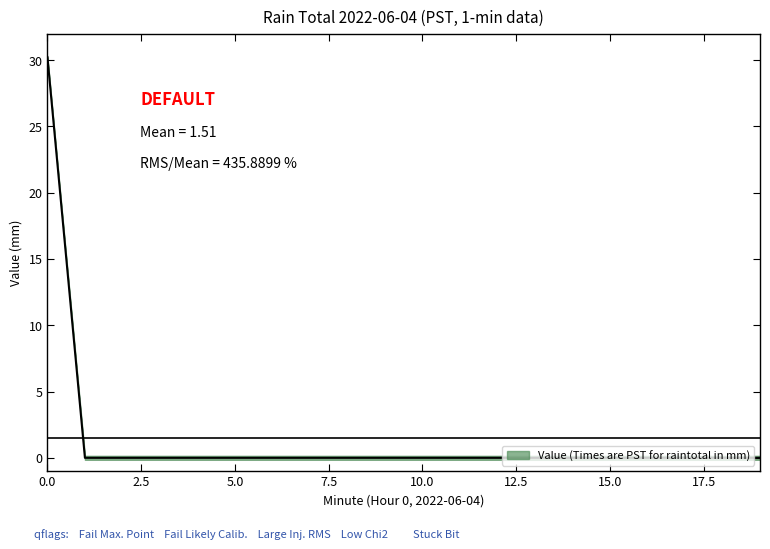

What is the sum of all values?

30.2